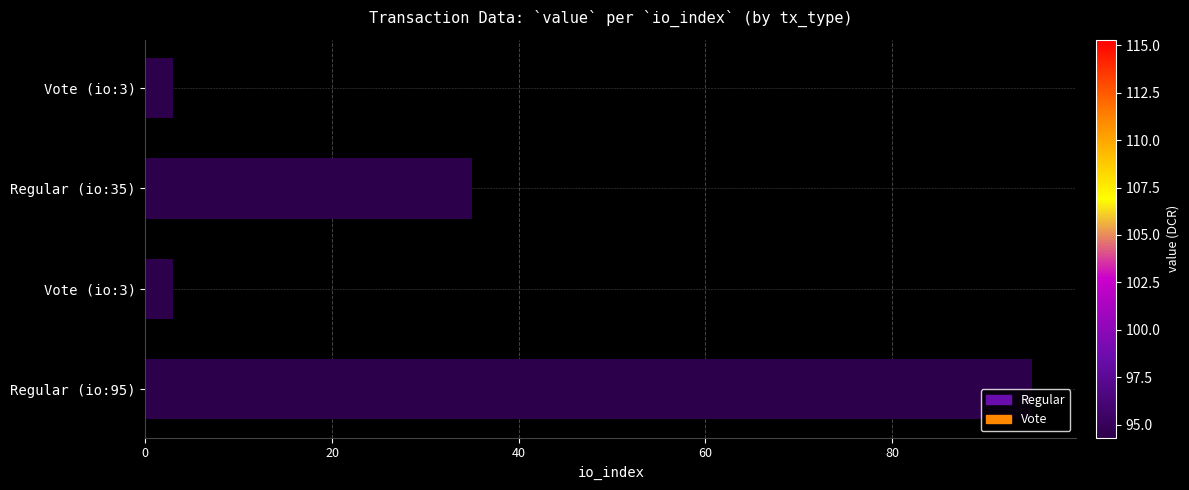

How many data points does each series have?

4